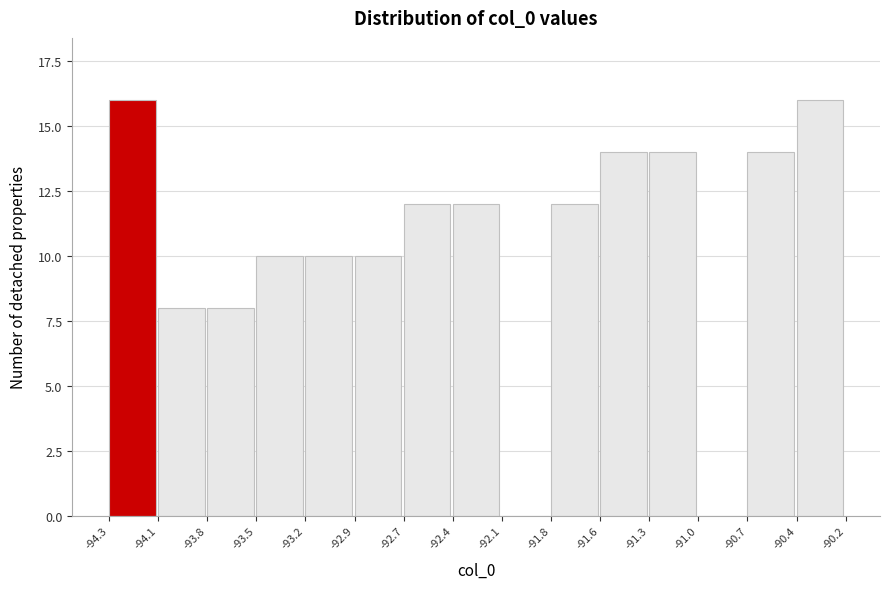

Reading left to right, list all the values displayed in this chart.

-94.3=16	-94.1=8	-93.8=8	-93.5=10	-93.2=10	-92.9=10	-92.7=12	-92.4=12	-92.1=0	-91.8=12	-91.6=14	-91.3=14	-91.0=0	-90.7=14	-90.4=16